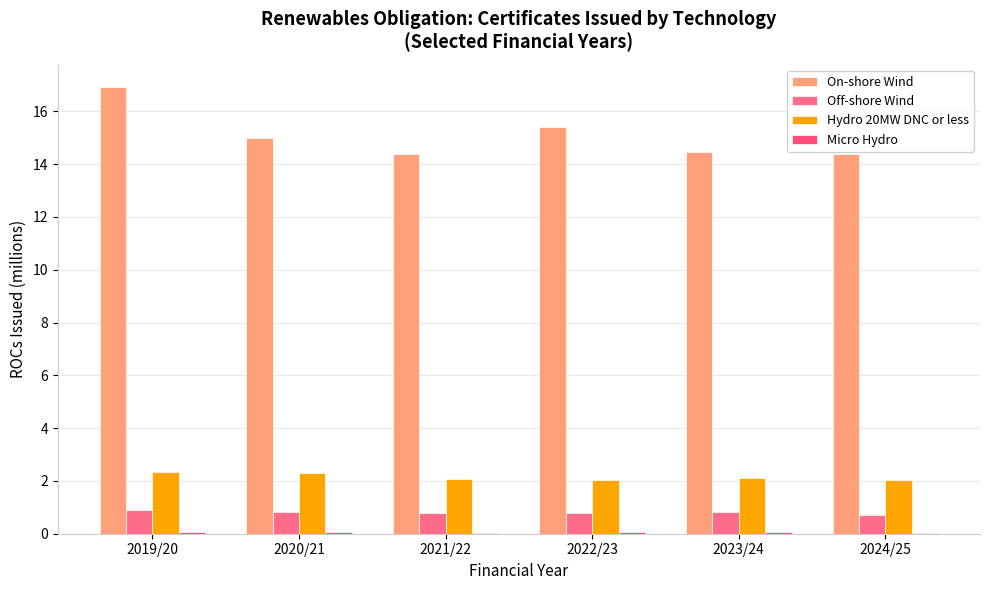

At which category is the sum across all series the highest?

2019/20